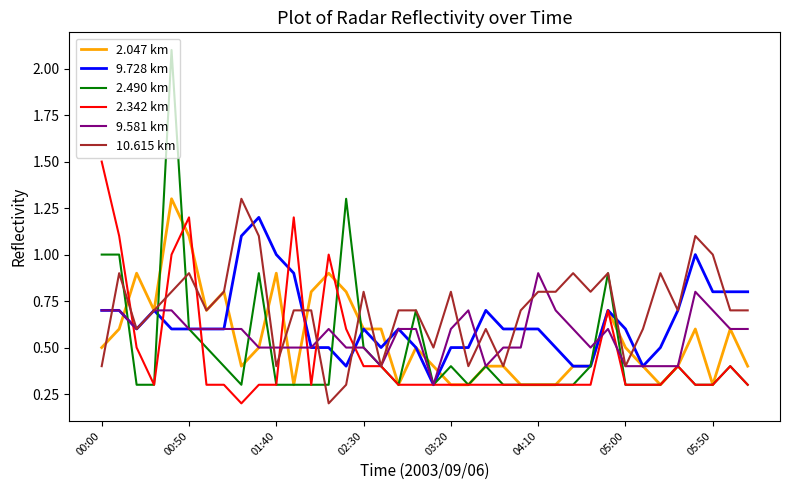

Which series has the largest range (max minus min)?

2.490 km